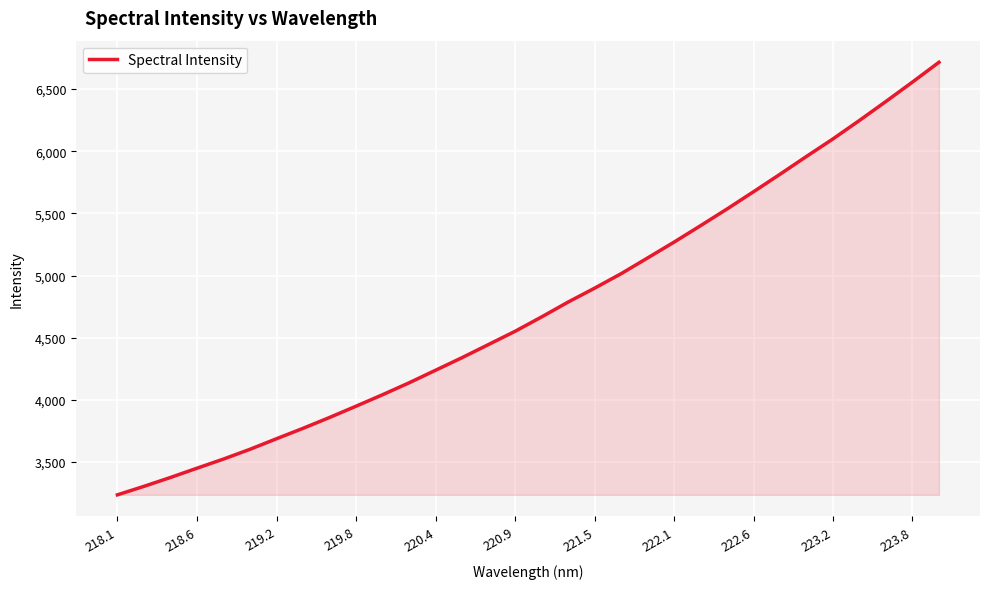

What is the difference between the maximum and minimum values?

3478.5